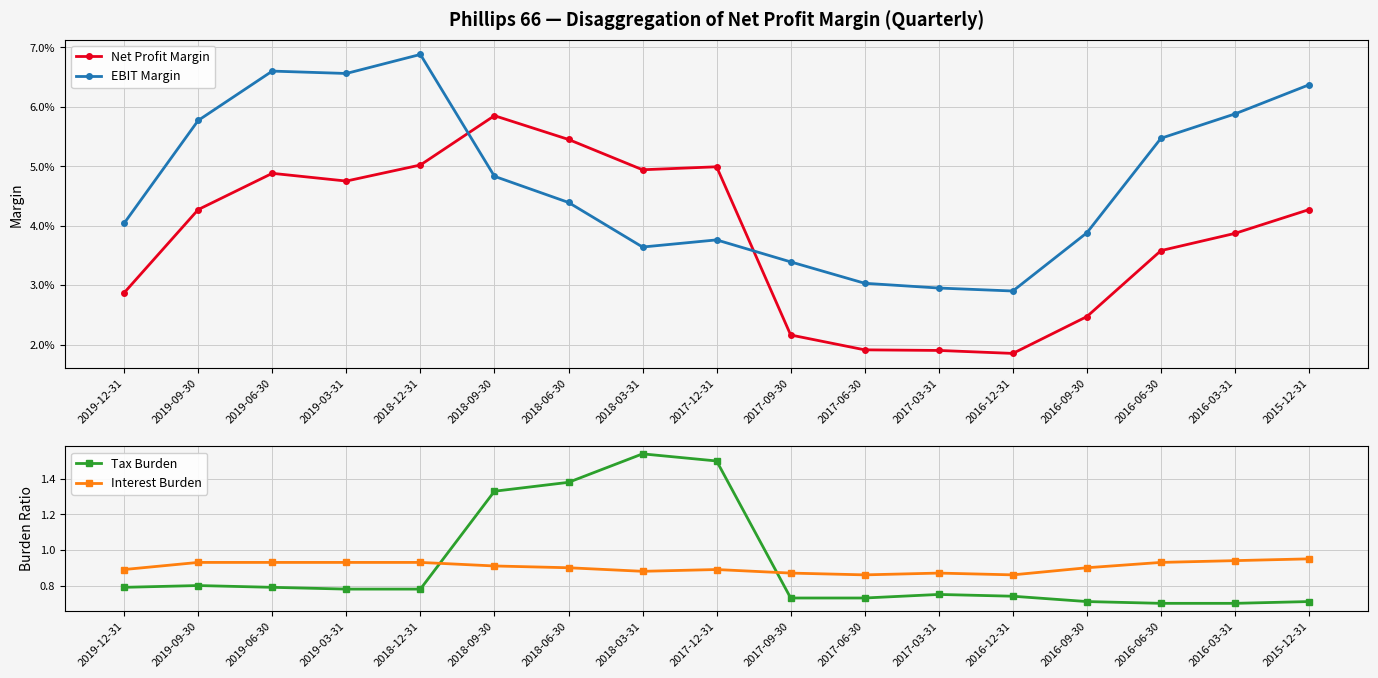

What is the total value across all series at 2018-03-31?

2.5